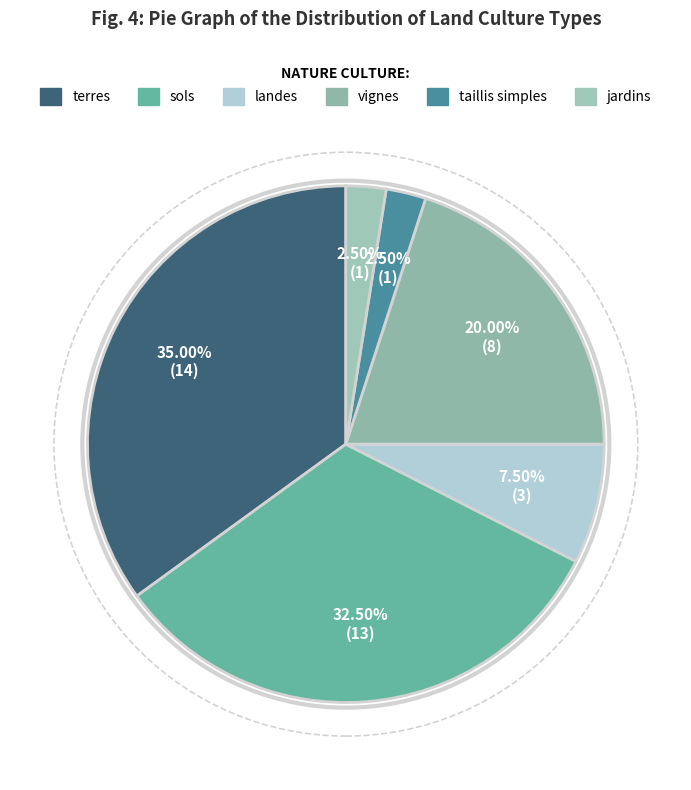

Is there a majority slice in this chart?

No